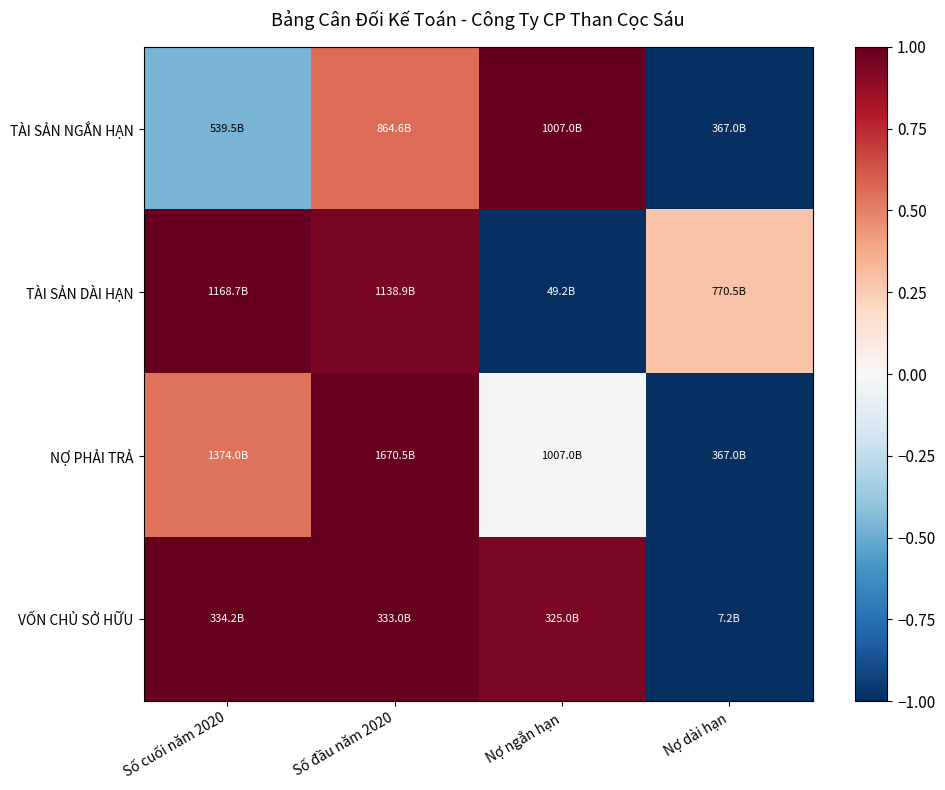

Rank the series at Số đầu năm 2020 from highest to lowest value.

NỢ PHẢI TRẢ, VỐN CHỦ SỞ HỮU, TÀI SẢN DÀI HẠN, TÀI SẢN NGẮN HẠN